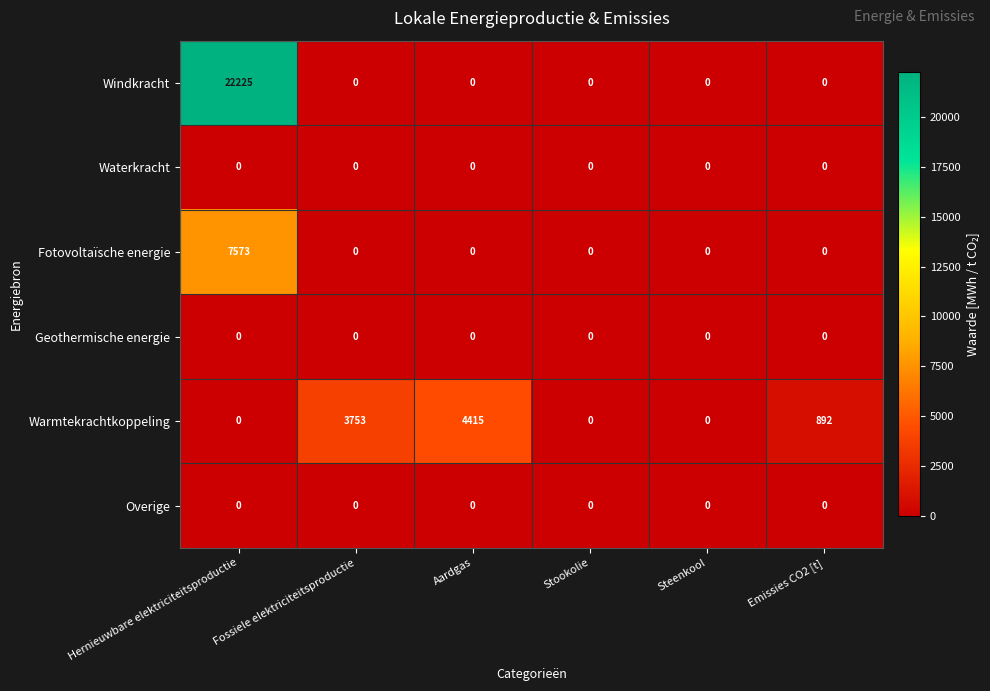

What is the difference between the maximum and minimum values in the Warmtekrachtkoppeling series?

4415